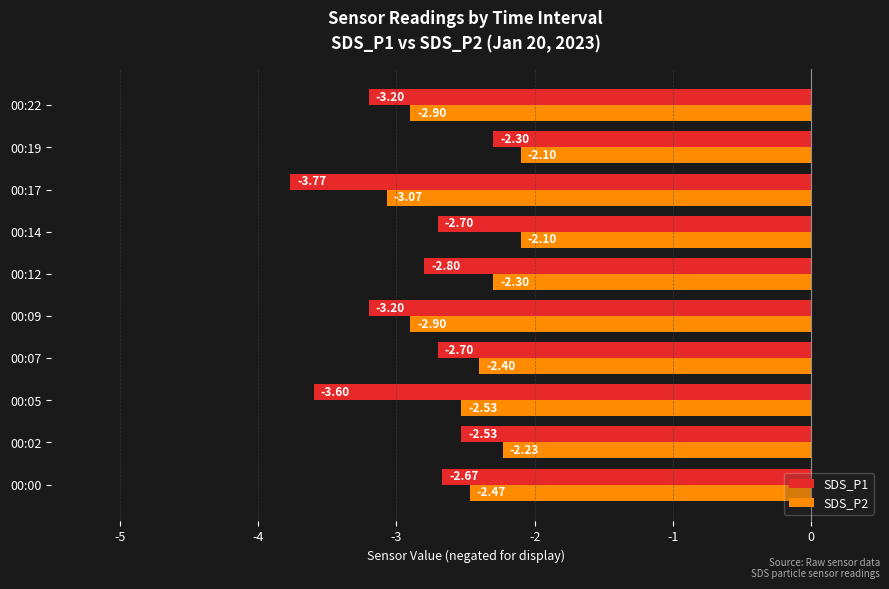

Which series has the largest total across all categories?

SDS_P2